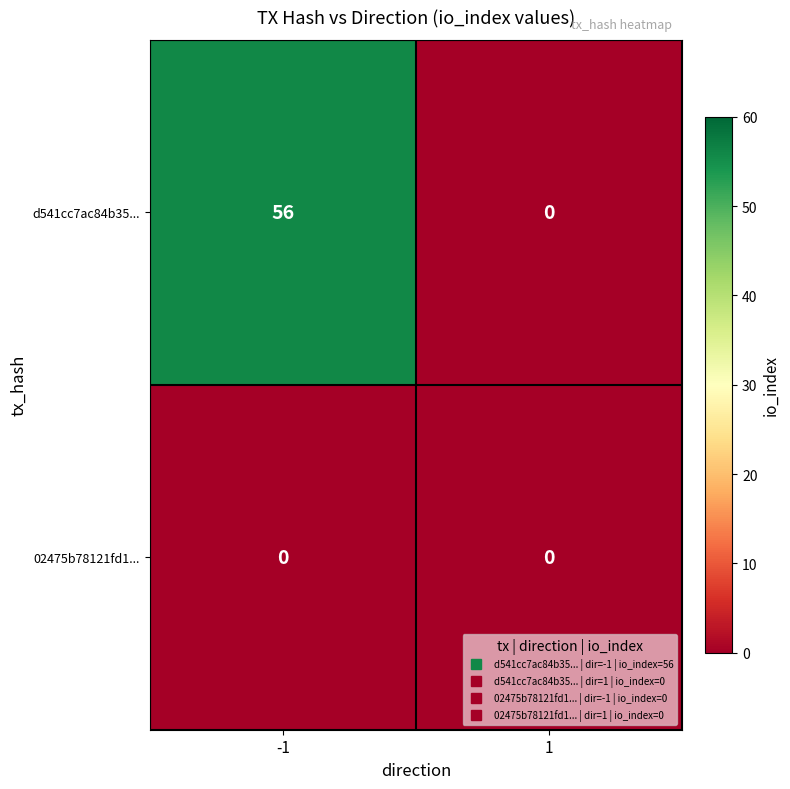

Rank the series by their maximum value, from highest to lowest.

d541cc7ac84b35..., 02475b78121fd1...